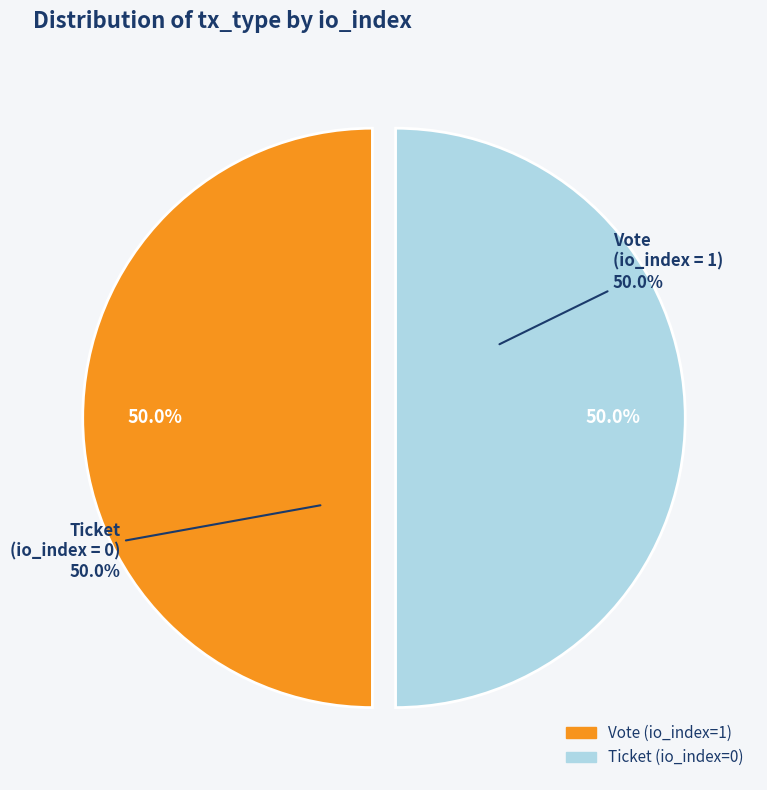

Combined, do Vote (io_index=1) and Ticket (io_index=0) account for over 50%?

Yes